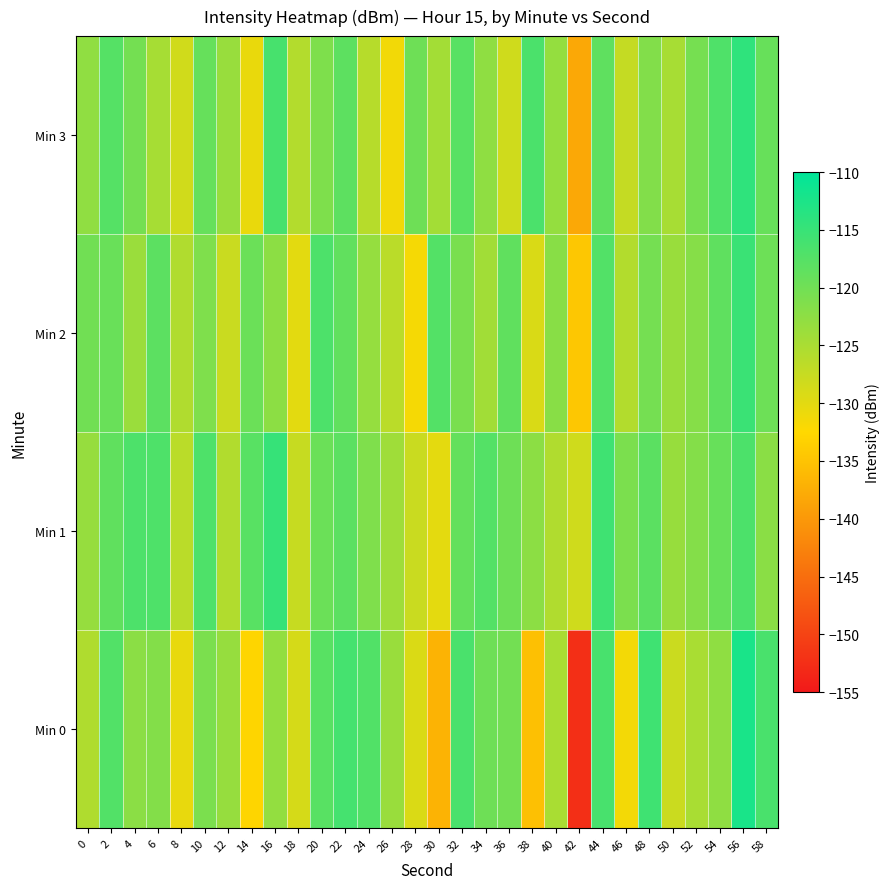

Reading left to right, list all the values displayed in this chart.

Min 0: 0=-125.5	2=-117.3	4=-122.4	6=-121.6	8=-130.5	10=-121.0	12=-123.3	14=-132.9	16=-123.1	18=-128.8	20=-117.9	22=-116.2	24=-117.2	26=-123.6	28=-129.3	30=-136.8	32=-116.7	34=-119.8	36=-120.2	38=-135.4	40=-125.0	42=-152.3	44=-116.5	46=-131.5	48=-115.7	50=-127.9	52=-125.0	54=-122.7	56=-112.3	58=-116.6
Min 1: 0=-123.3	2=-118.6	4=-116.9	6=-117.0	8=-126.4	10=-117.0	12=-125.7	14=-117.9	16=-114.9	18=-127.6	20=-119.5	22=-118.2	24=-121.3	26=-124.1	28=-127.8	30=-130.2	32=-118.9	34=-117.5	36=-119.8	38=-122.4	40=-125.6	42=-128.3	44=-115.7	46=-120.9	48=-118.1	50=-123.4	52=-121.7	54=-119.2	56=-116.8	58=-122.3
Min 2: 0=-120.1	2=-119.4	4=-123.7	6=-118.2	8=-125.6	10=-121.3	12=-127.8	14=-119.5	16=-122.4	18=-130.1	20=-116.9	22=-118.7	24=-123.2	26=-126.5	28=-131.7	30=-117.4	32=-120.8	34=-124.3	36=-118.6	38=-129.2	40=-122.1	42=-134.5	44=-117.3	46=-125.8	48=-120.4	50=-123.6	52=-121.9	54=-118.5	56=-115.2	58=-119.7
Min 3: 0=-122.8	2=-117.6	4=-120.3	6=-124.7	8=-128.4	10=-119.1	12=-123.5	14=-130.6	16=-116.4	18=-125.9	20=-121.2	22=-118.3	24=-126.1	26=-131.4	28=-119.8	30=-124.5	32=-117.9	34=-122.7	36=-128.3	38=-116.7	40=-123.1	42=-138.2	44=-118.5	46=-127.4	48=-121.6	50=-124.8	52=-120.5	54=-117.1	56=-114.3	58=-119.2